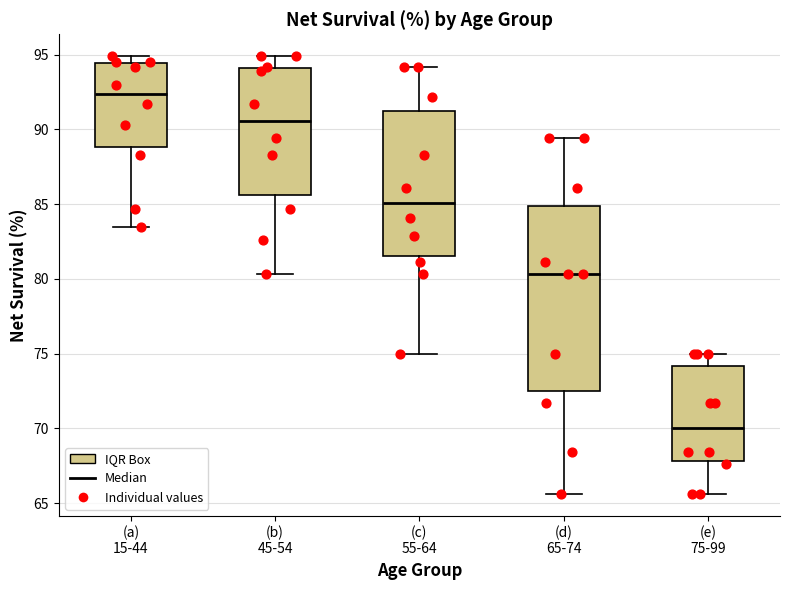

Which box is the tallest, from its lower edge to its upper edge?

(d) 65-74